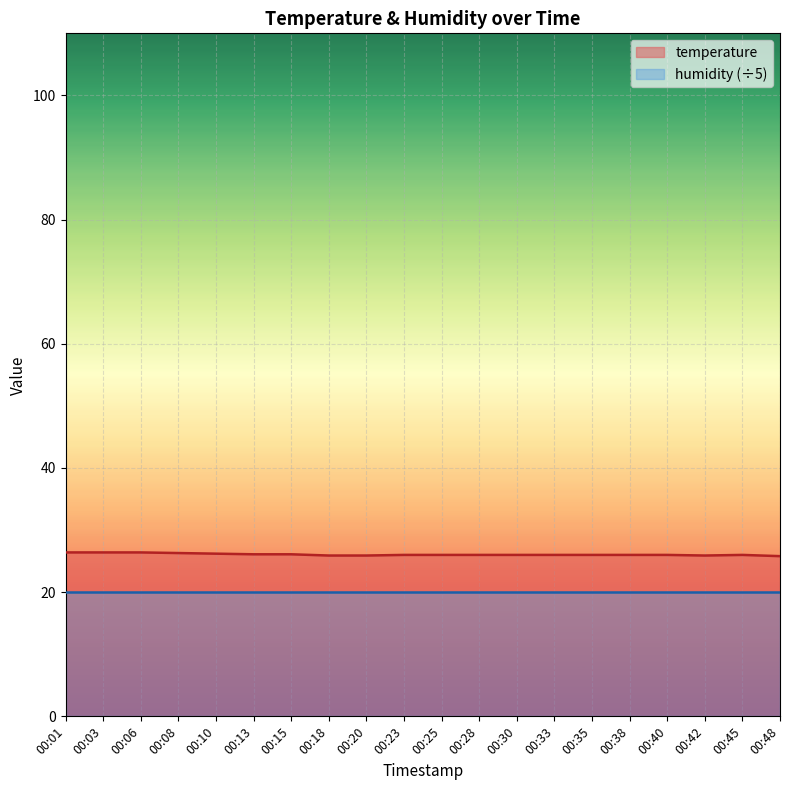

The value at 00:01 is 11.5. True or false?

False